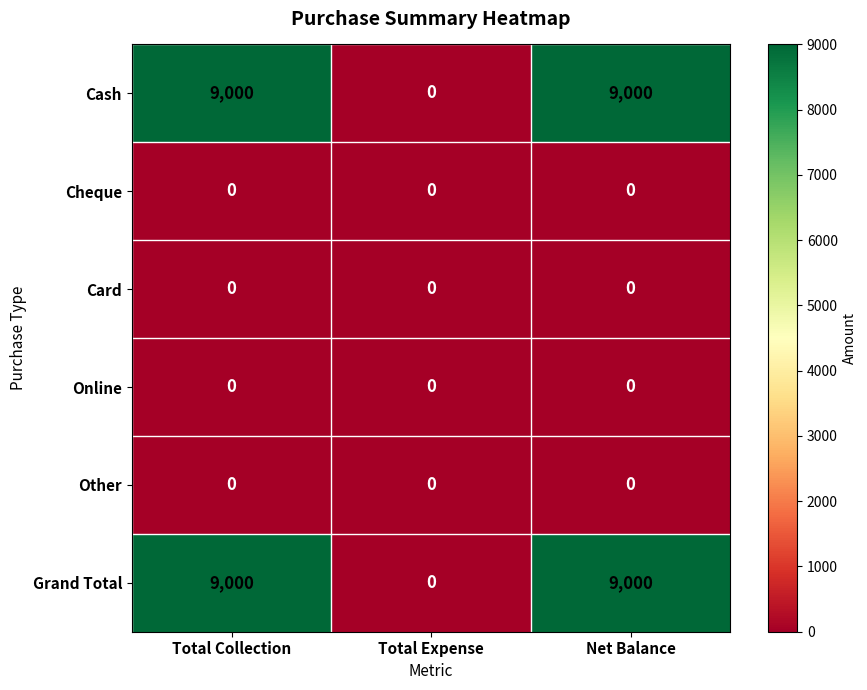

What is the total value across all series at Net Balance?

18000